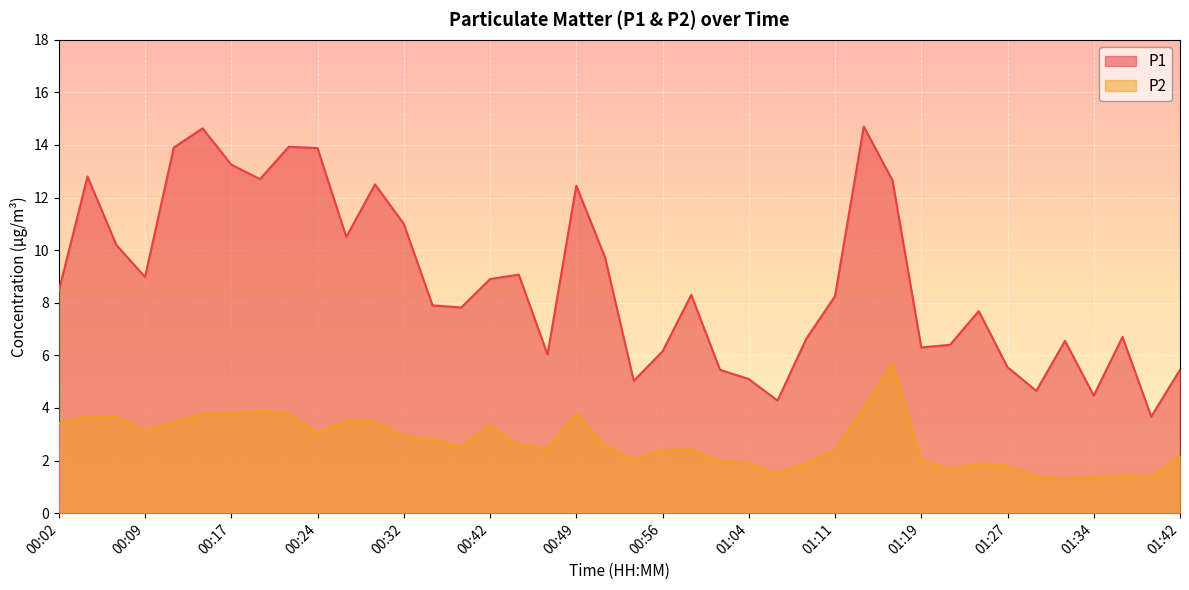

List the series in order of their overall mean, highest first.

P1, P2